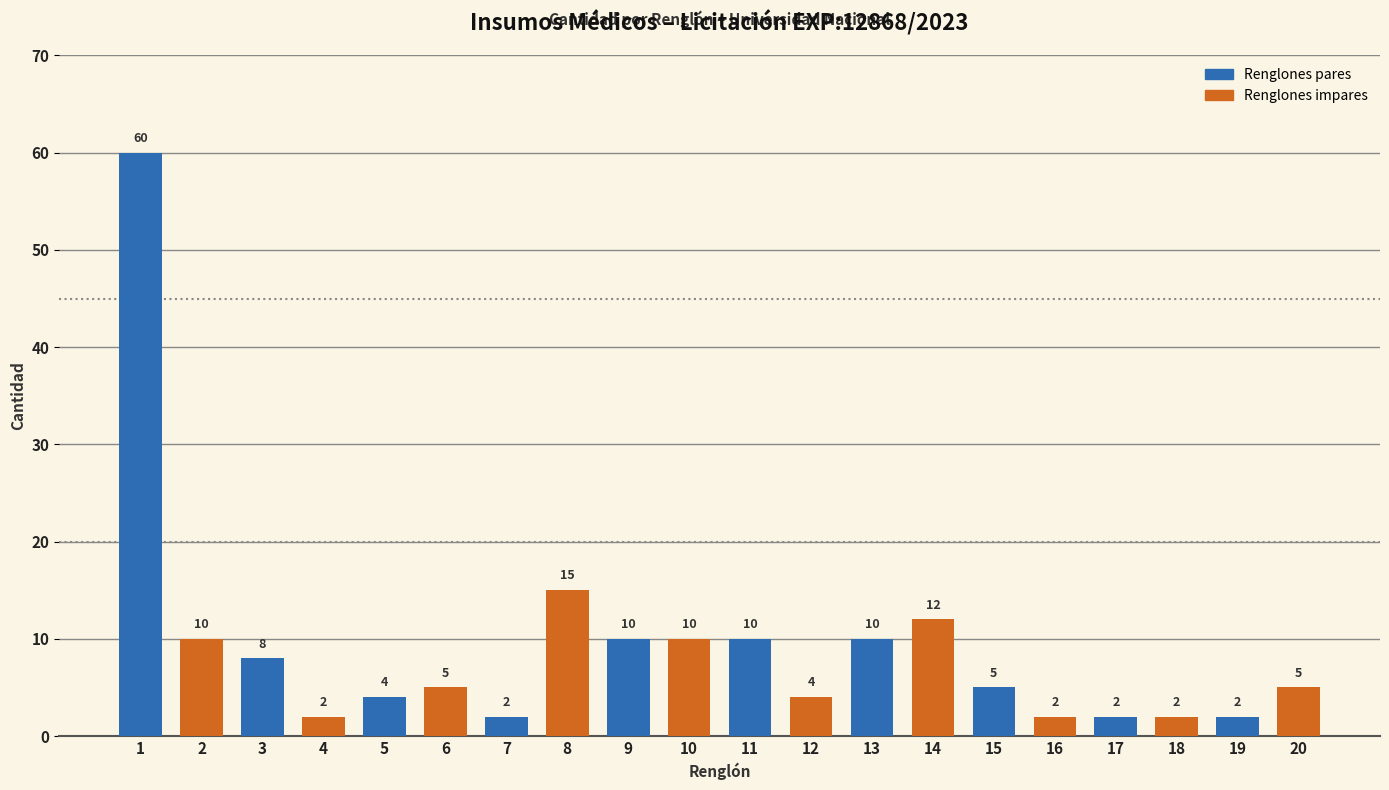

What is the difference between the maximum and minimum values in the Renglones impares series?

13